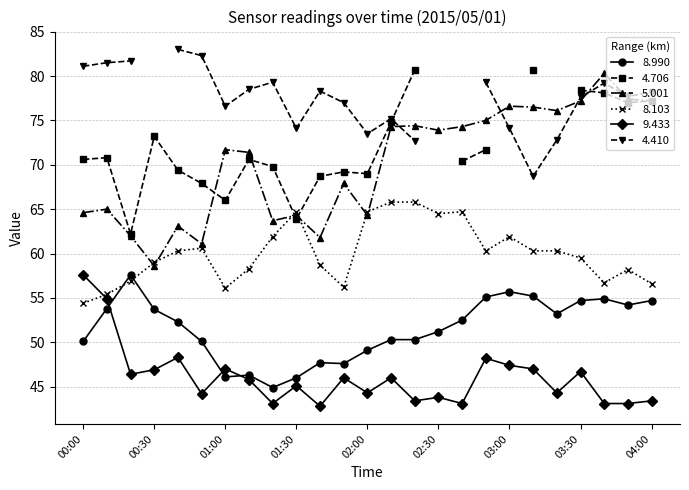

The value of 5.001 at 02:30 is 73.9. True or false?

True